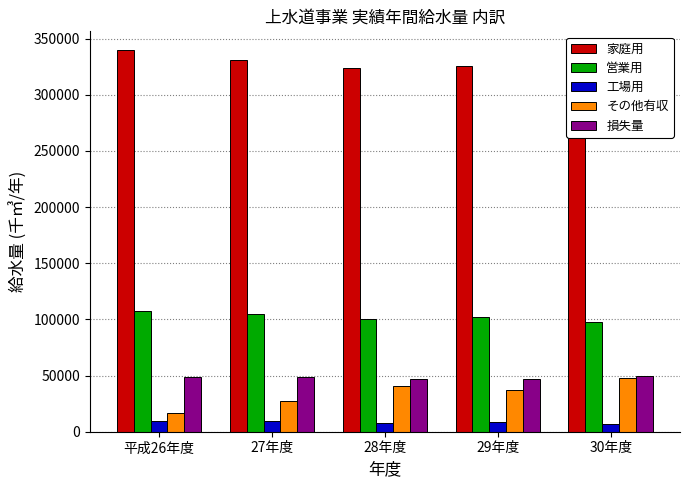

What is the label of the 3rd bar from the left?

28年度